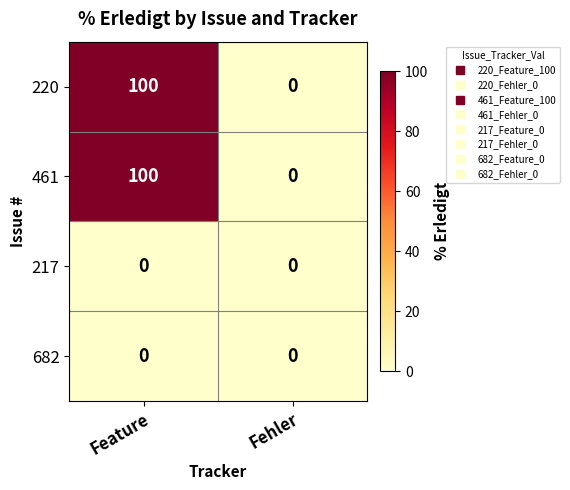

What is the total value across all series at Feature?

200